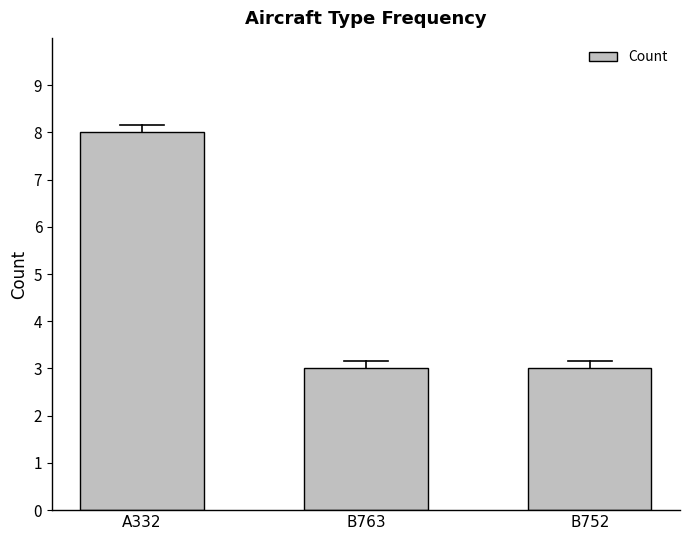

What is the sum of the values at B763 and B752?

6